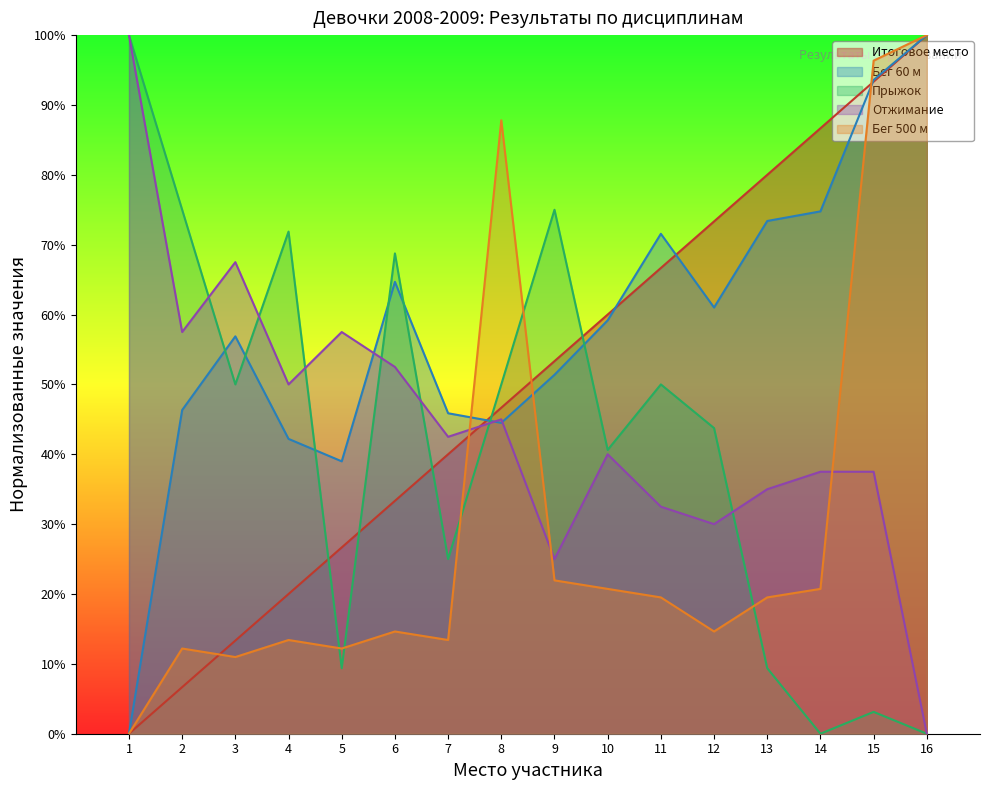

The value of Отжимание at 4 is 0.5. True or false?

True